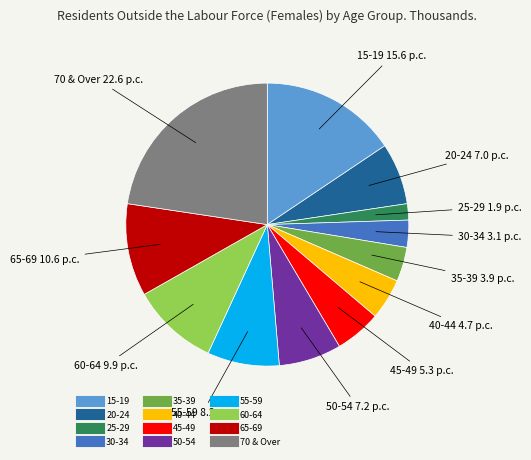

What is the largest slice in the pie chart?

70 & Over